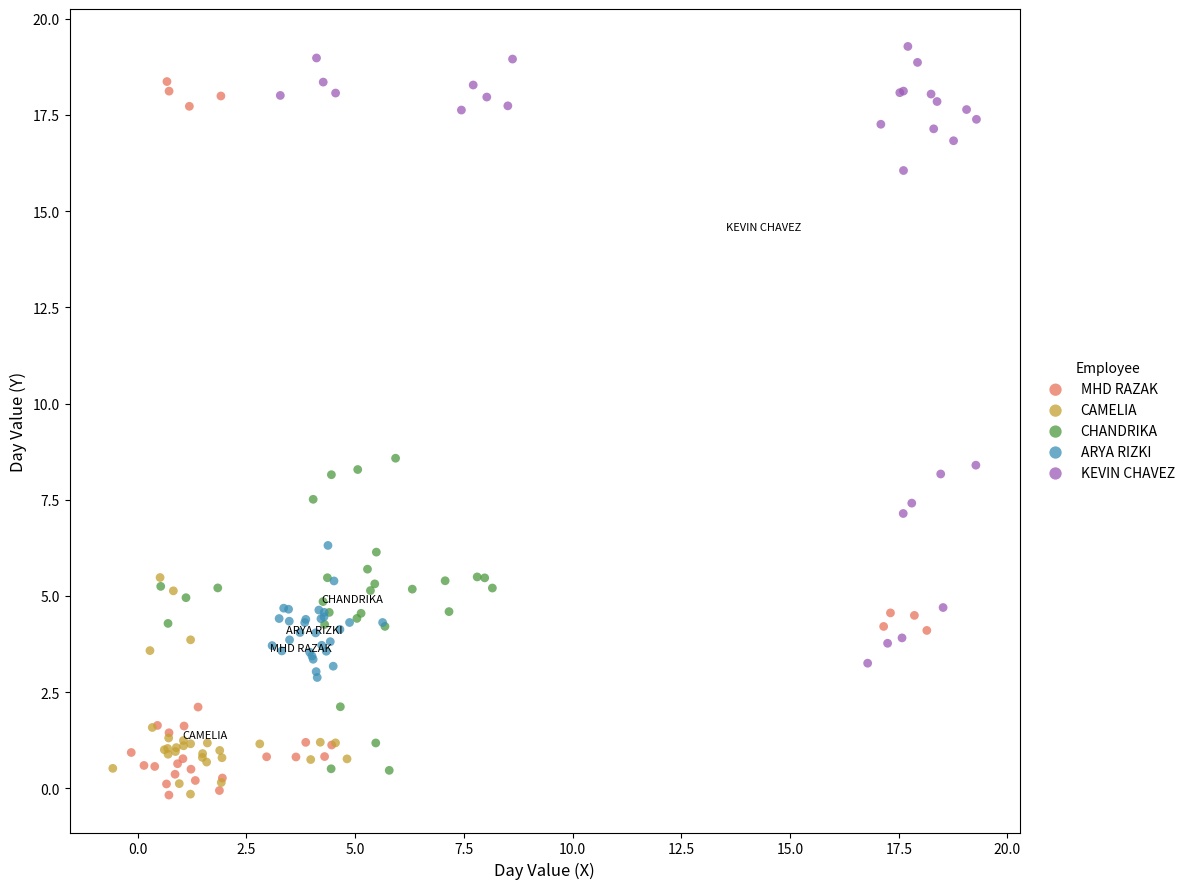

Which series has the largest Y range (max minus min)?

MHD RAZAK